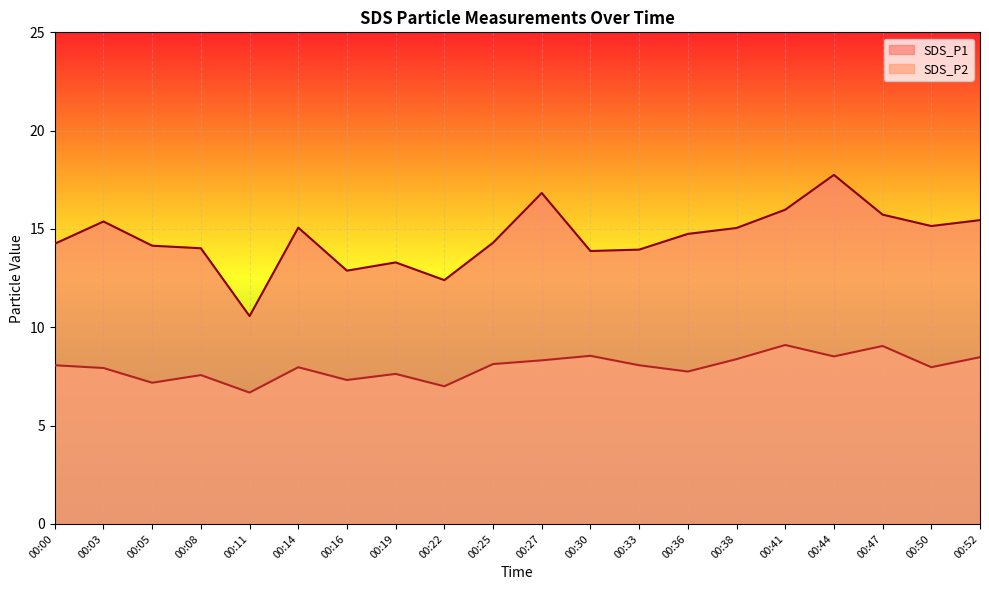

True or false: SDS_P2 and SDS_P1 cross at least once.

False